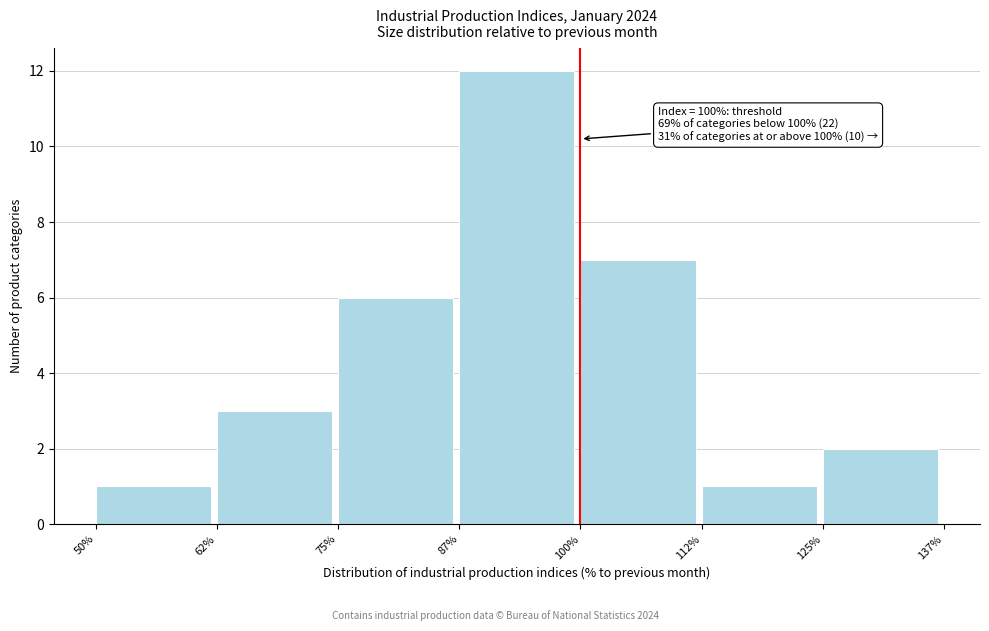

Over which range of the x-axis is the bar tallest?

87% to 100%